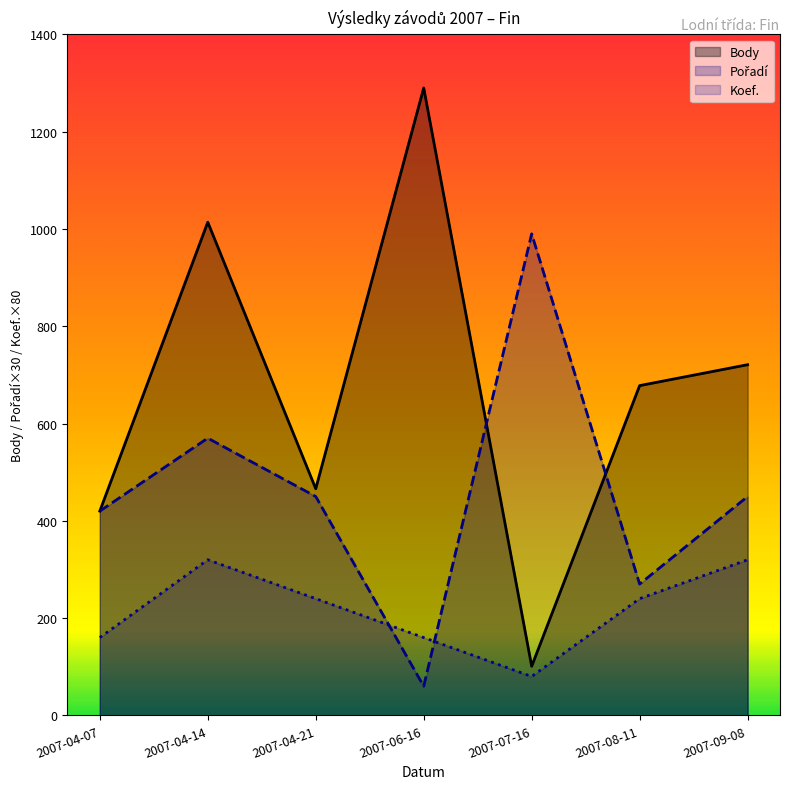

Where is the first local minimum for Pořadí?

2007-06-16